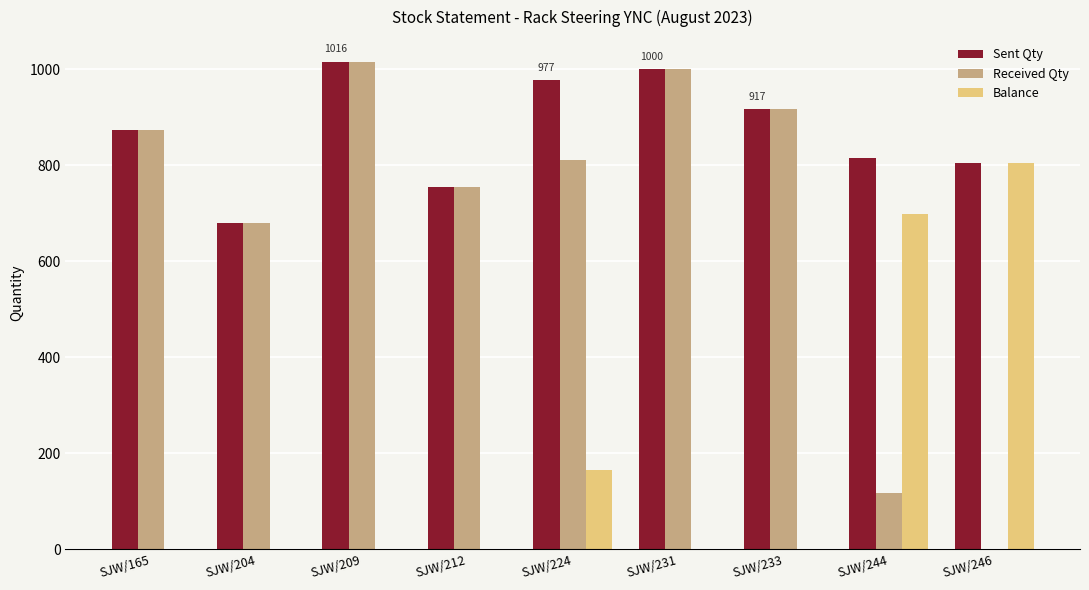

True or false: Balance has a value of 0 at SJW/165.

True